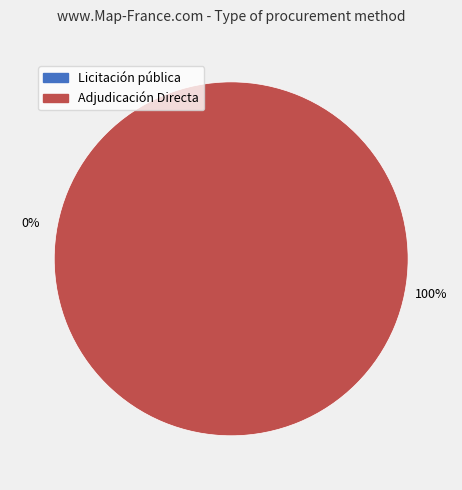

To the nearest percent, what is the difference between the largest and smallest slice percentages?

100%